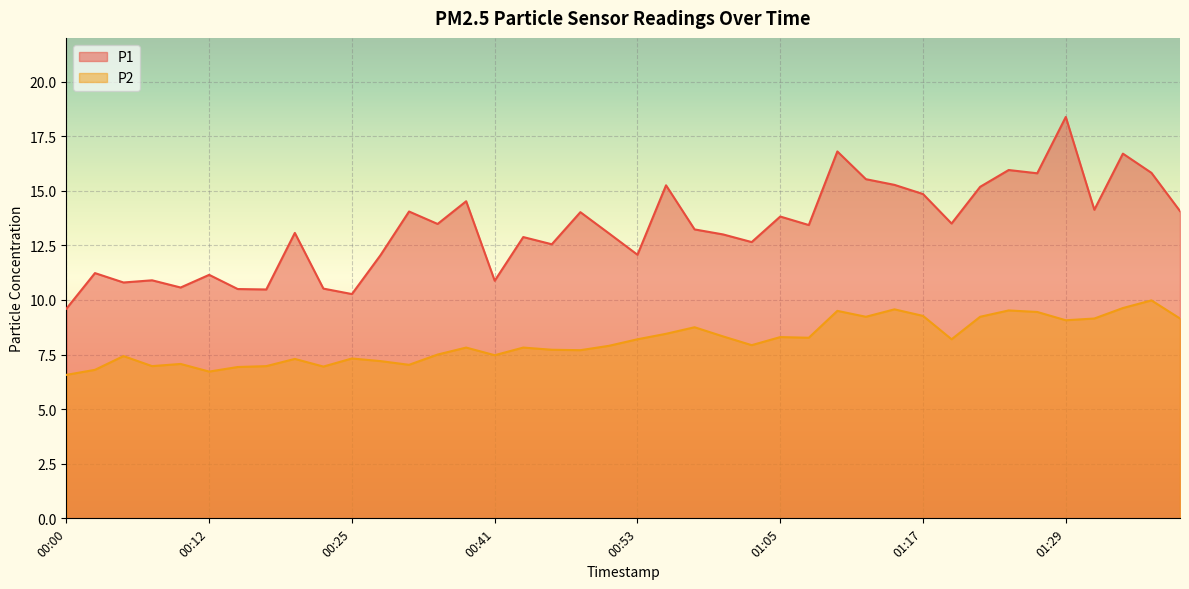

What is the sum of all P1 values?

532.0